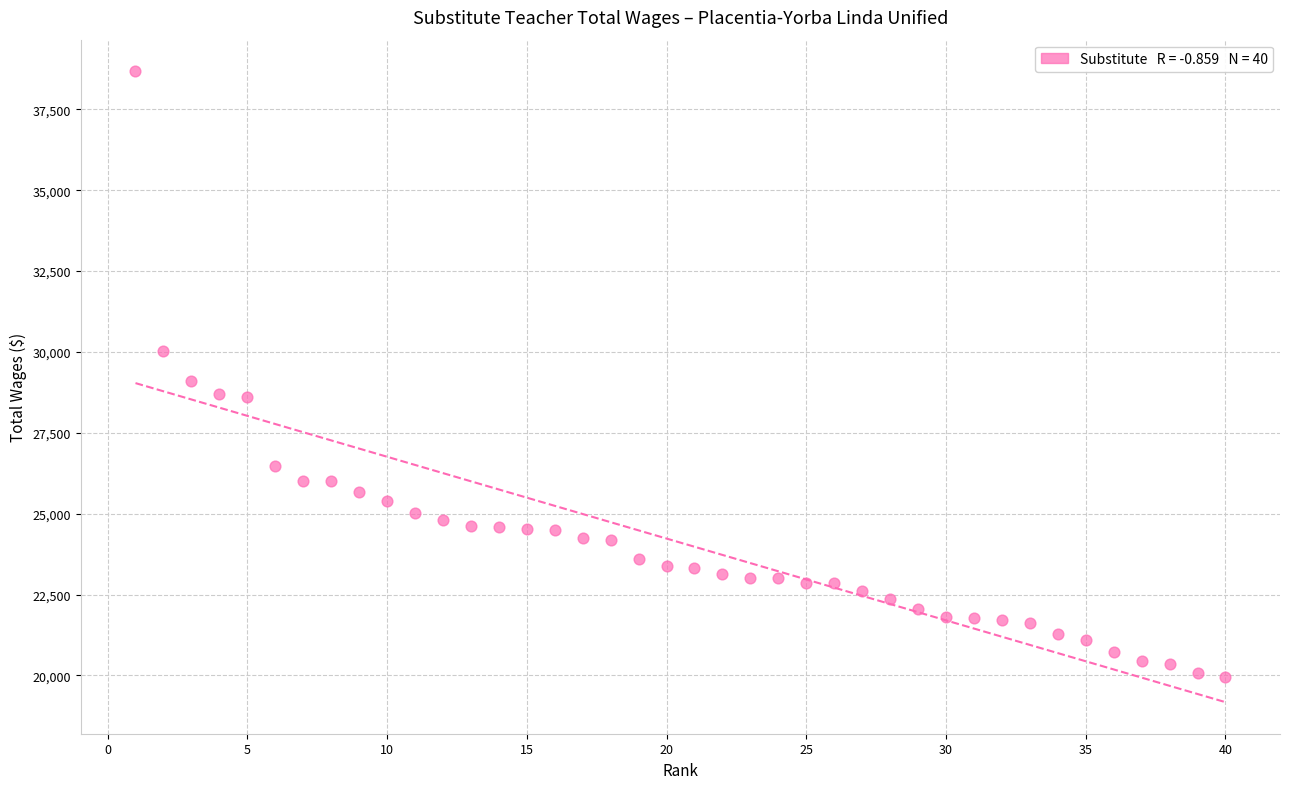

What Y value in the scatter plot is closest to 29311?

29088